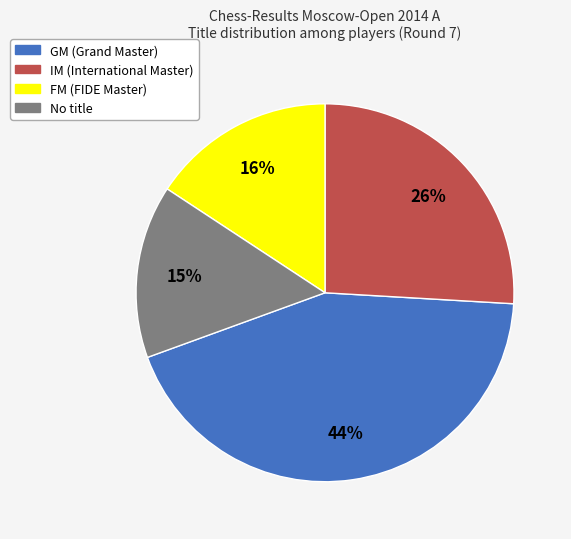

How many slices are in this pie chart?

4